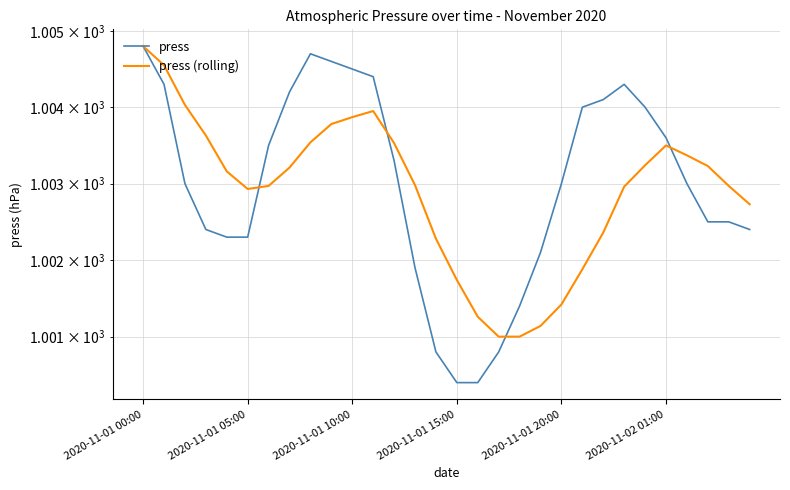

What value does the press (rolling) series have at 14?

1002.3